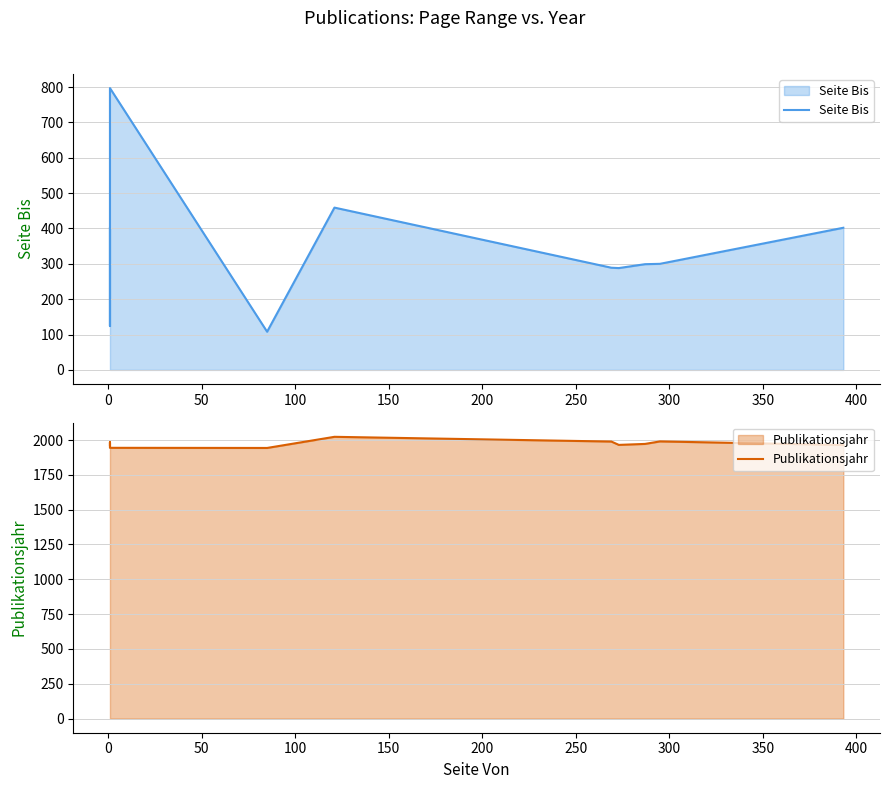

What position from the left is 0?

2